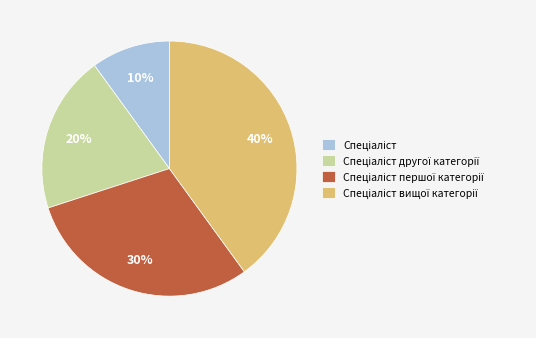

Is there any slice that represents more than half of the pie?

No